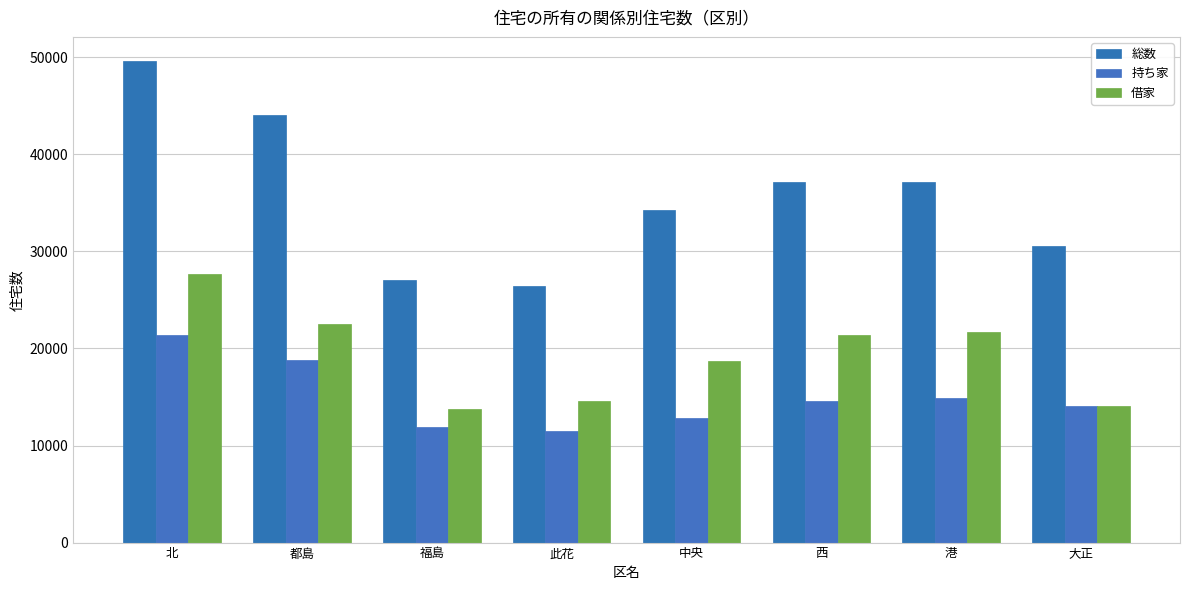

At which label does 借家 first exceed 21390?

北